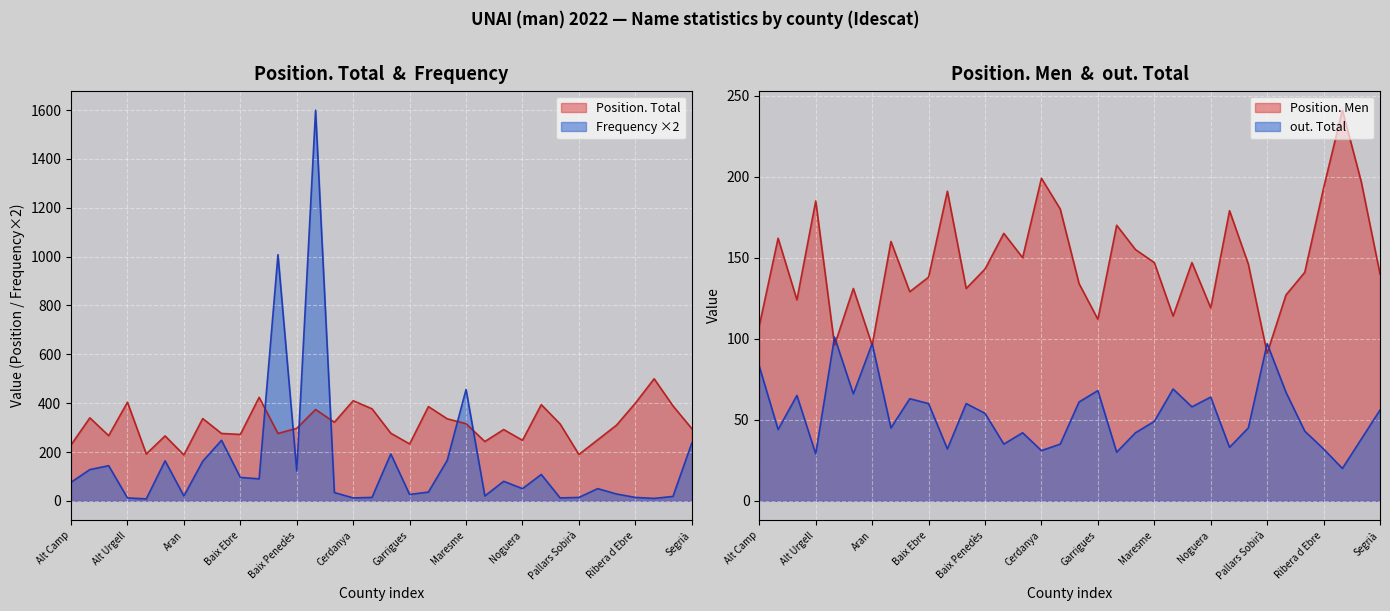

At how many categories does at least one series exceed 806?

2